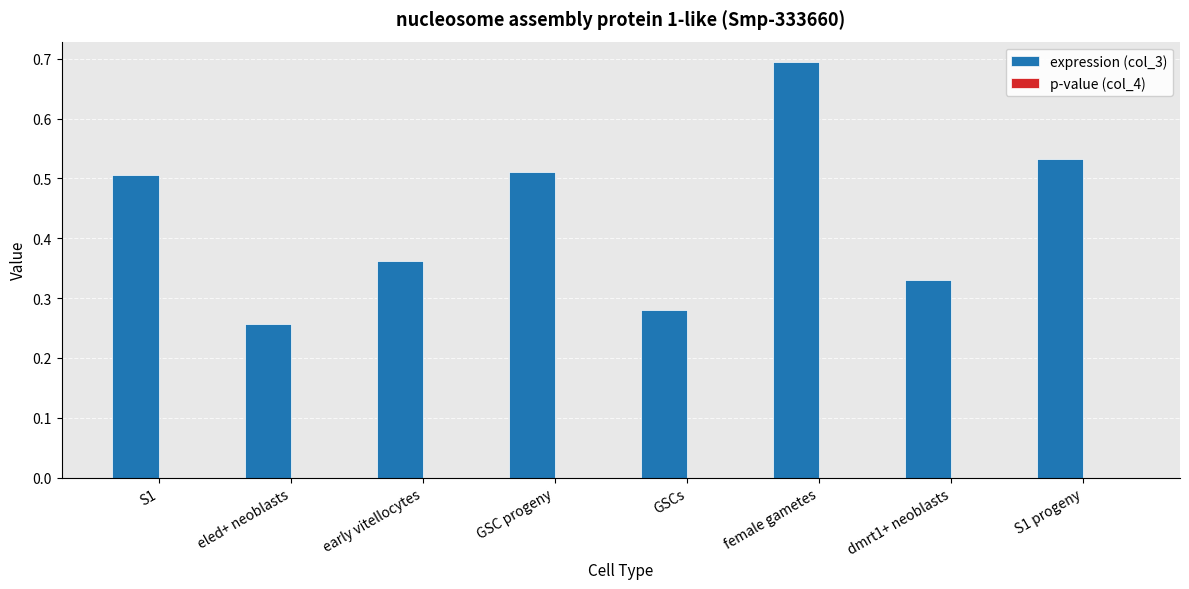

How many groups of bars are there?

8